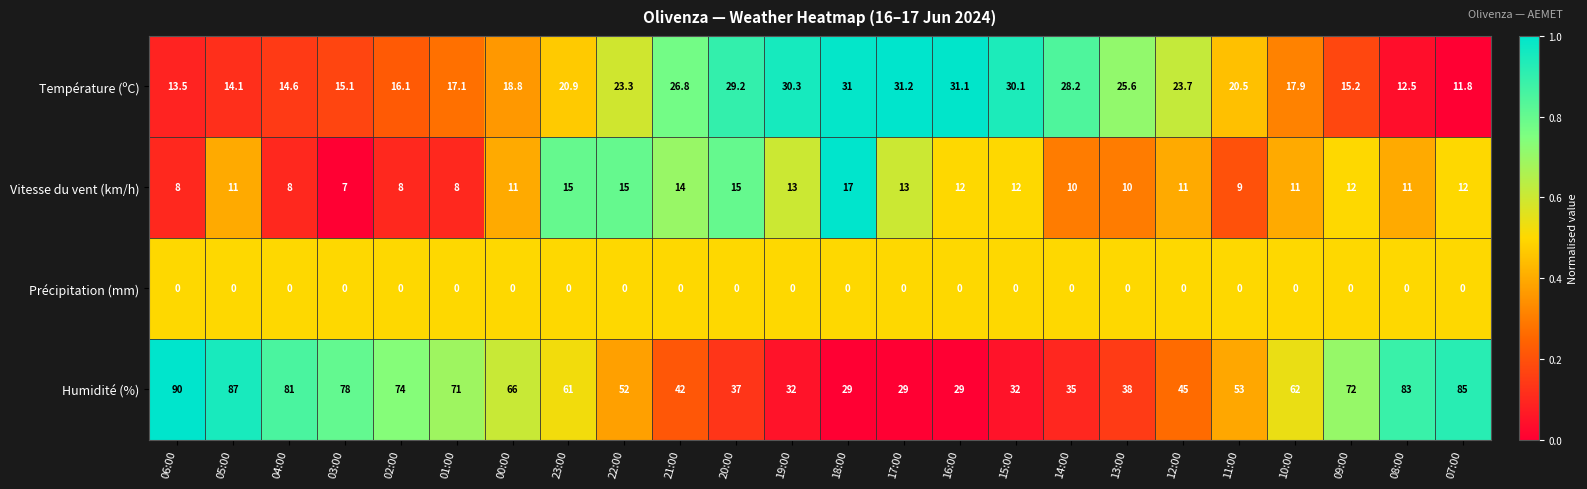

Which series changed the most between 03:00 and 13:00?

Humidité (%)